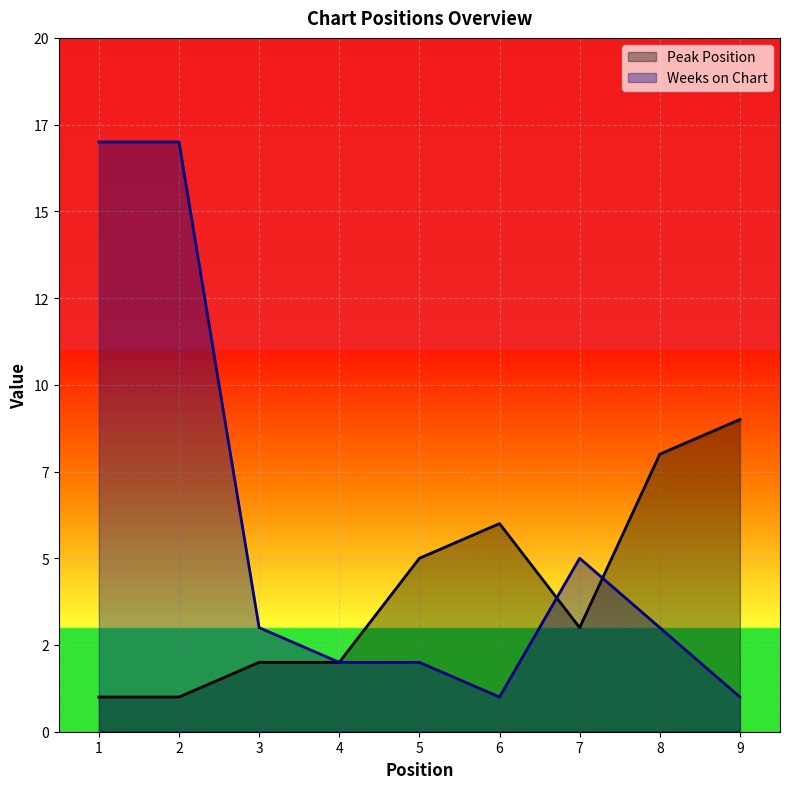

Where is the first local maximum for Weeks on Chart?

7